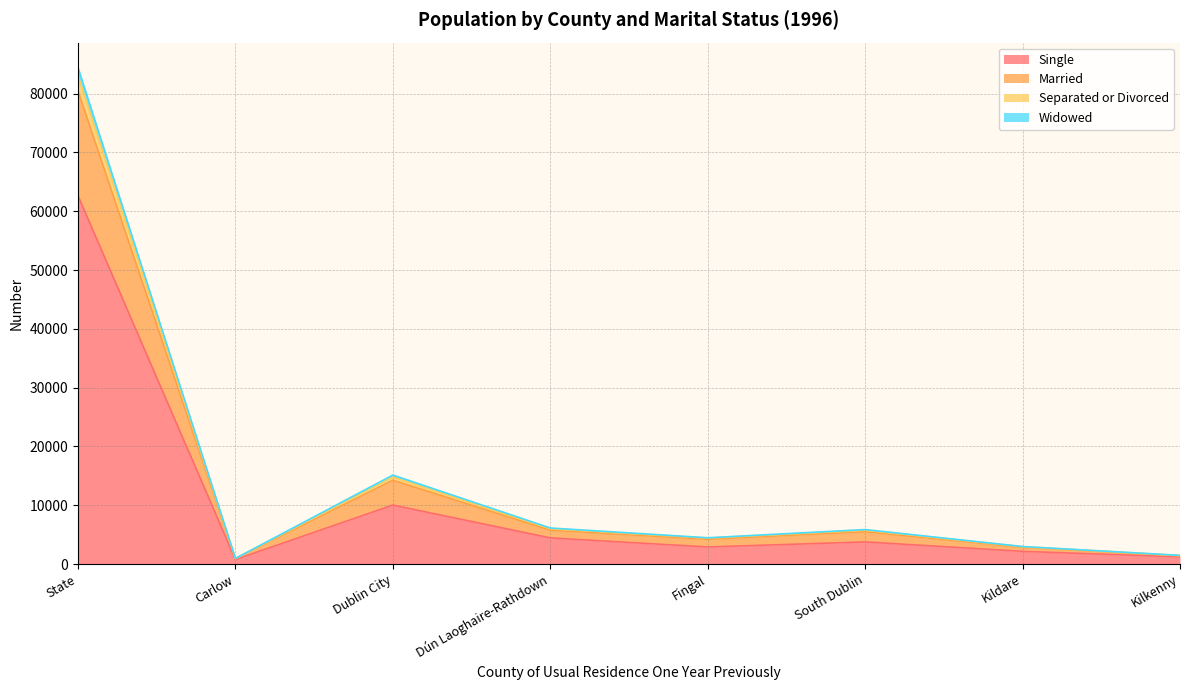

What is the total value across all series at Dublin City?

15133